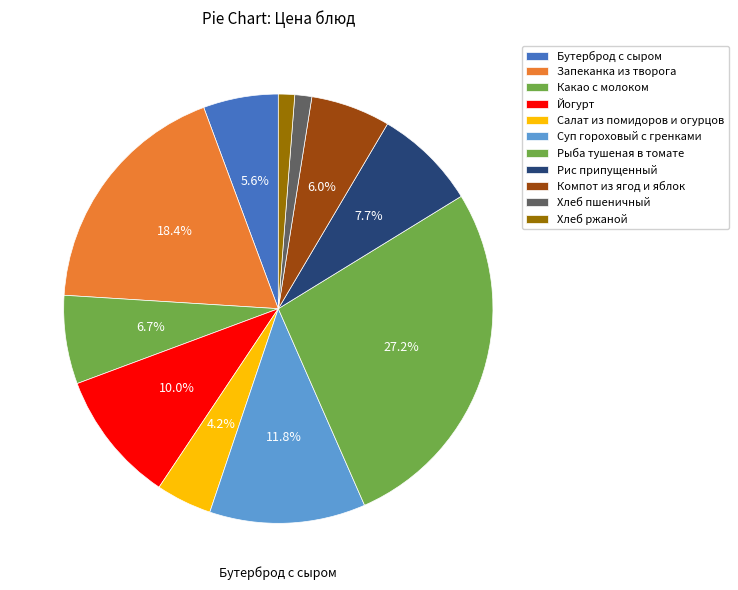

How many segments does this pie chart have?

11